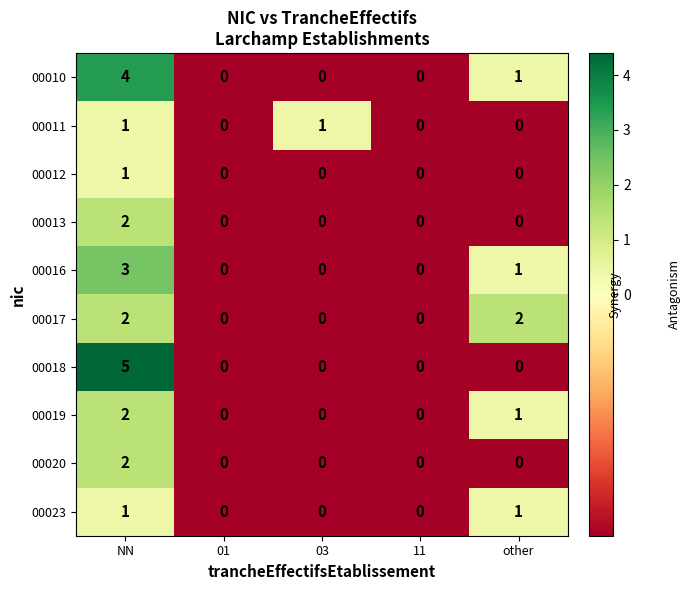

How many categories are shown in the chart?

5